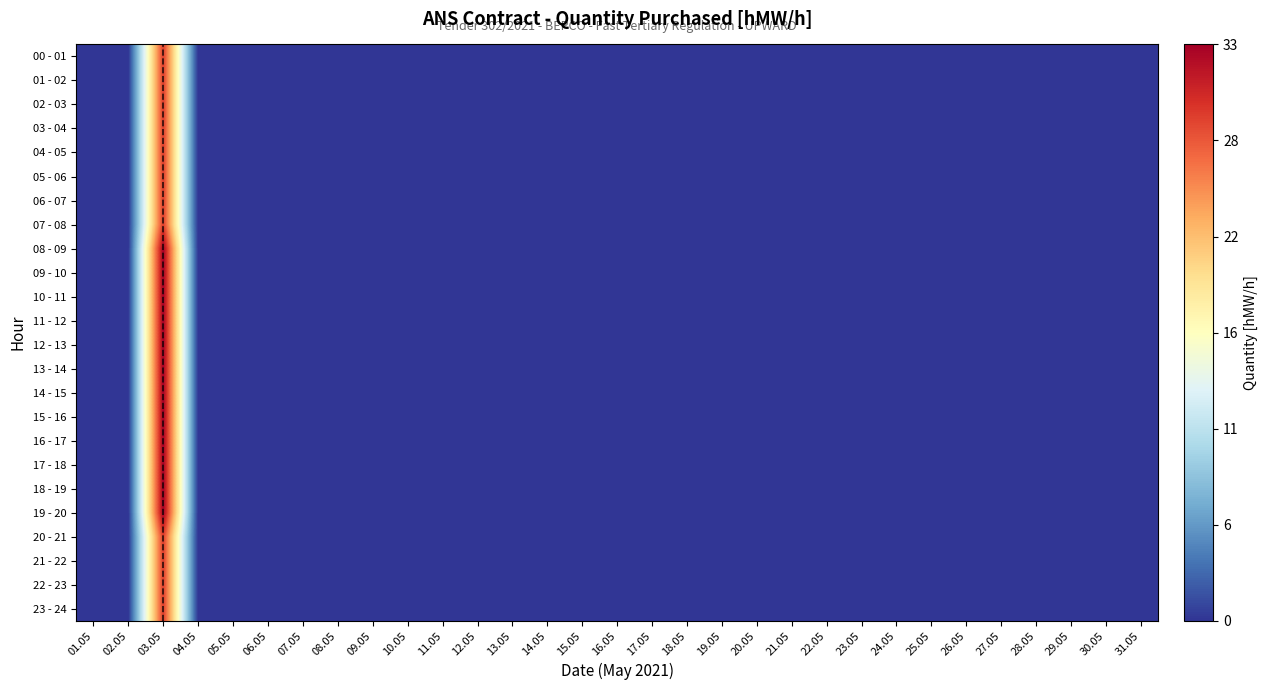

List the series in order of their peak value, highest first.

08 - 09, 09 - 10, 10 - 11, 11 - 12, 12 - 13, 13 - 14, 14 - 15, 15 - 16, 16 - 17, 17 - 18, 18 - 19, 19 - 20, 00 - 01, 01 - 02, 02 - 03, 03 - 04, 04 - 05, 05 - 06, 06 - 07, 07 - 08, 20 - 21, 21 - 22, 22 - 23, 23 - 24